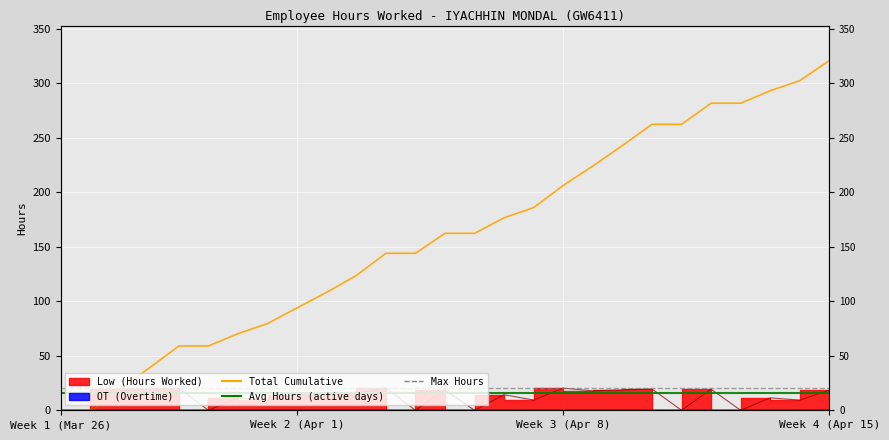

What is the total value across all series at 12?

262.4